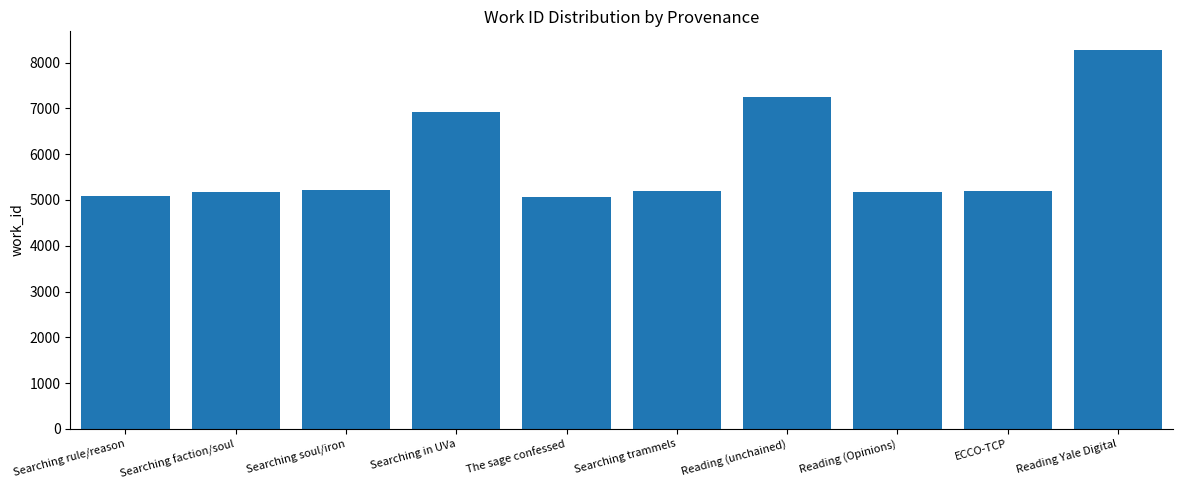

What is the difference between the values at Searching soul/iron and Reading (Opinions)?

36